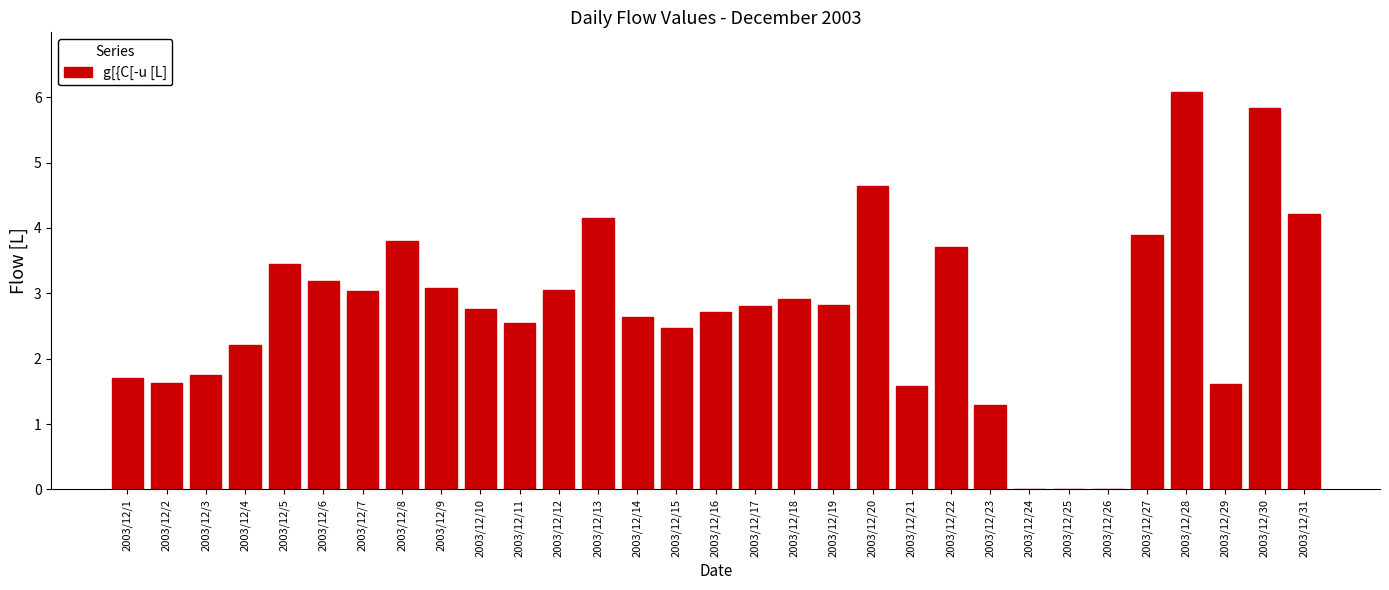

What value does the data have at 2003/12/19?

2.8